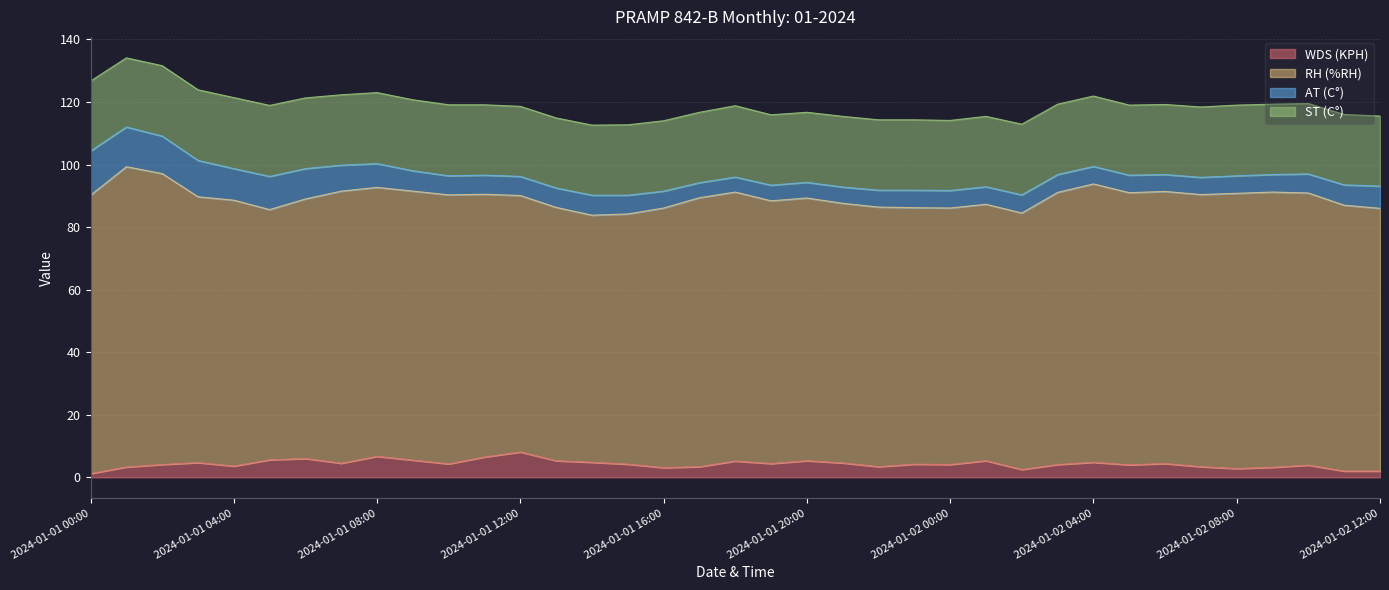

At which label does AT (C°) first exceed -9?

2024-01-01 00:00